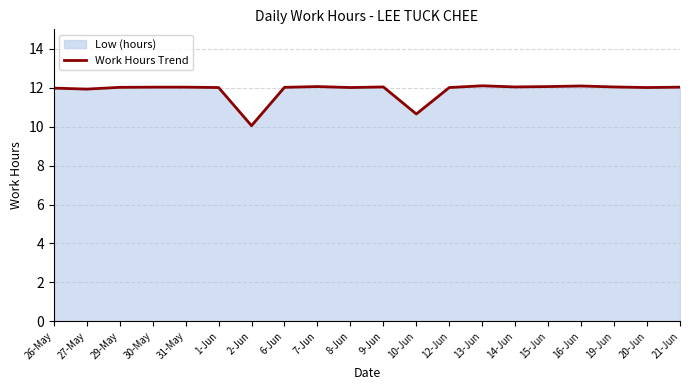

Is it true that the value at 8-Jun is 12.0?

True